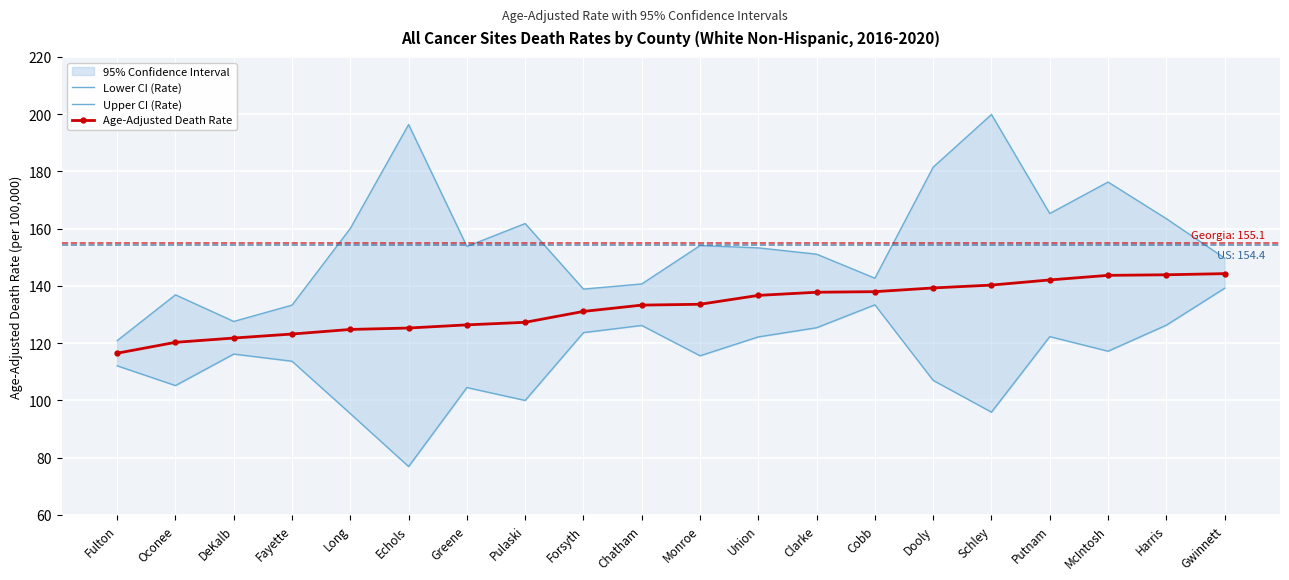

How many lines are shown in the chart?

3